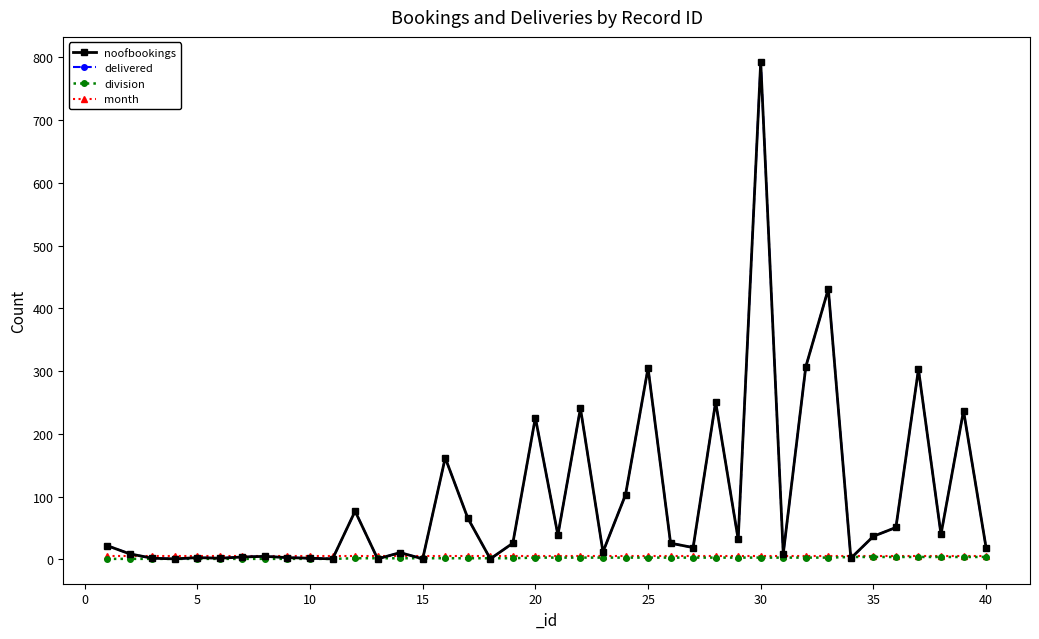

Does the chart have visible grid lines?

No